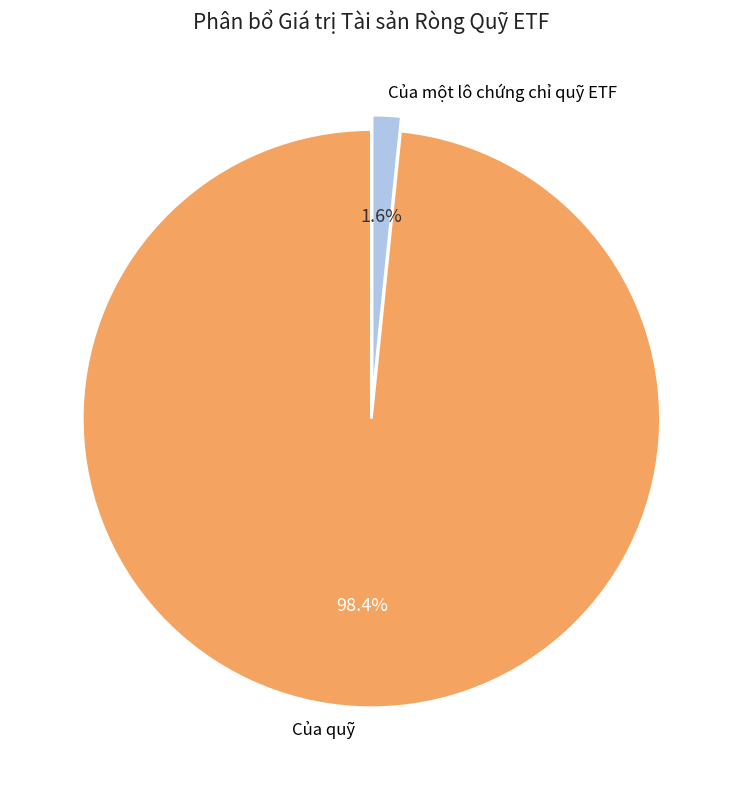

What percentage do Của một lô chứng chỉ quỹ ETF and Của quỹ together represent?

100.0%